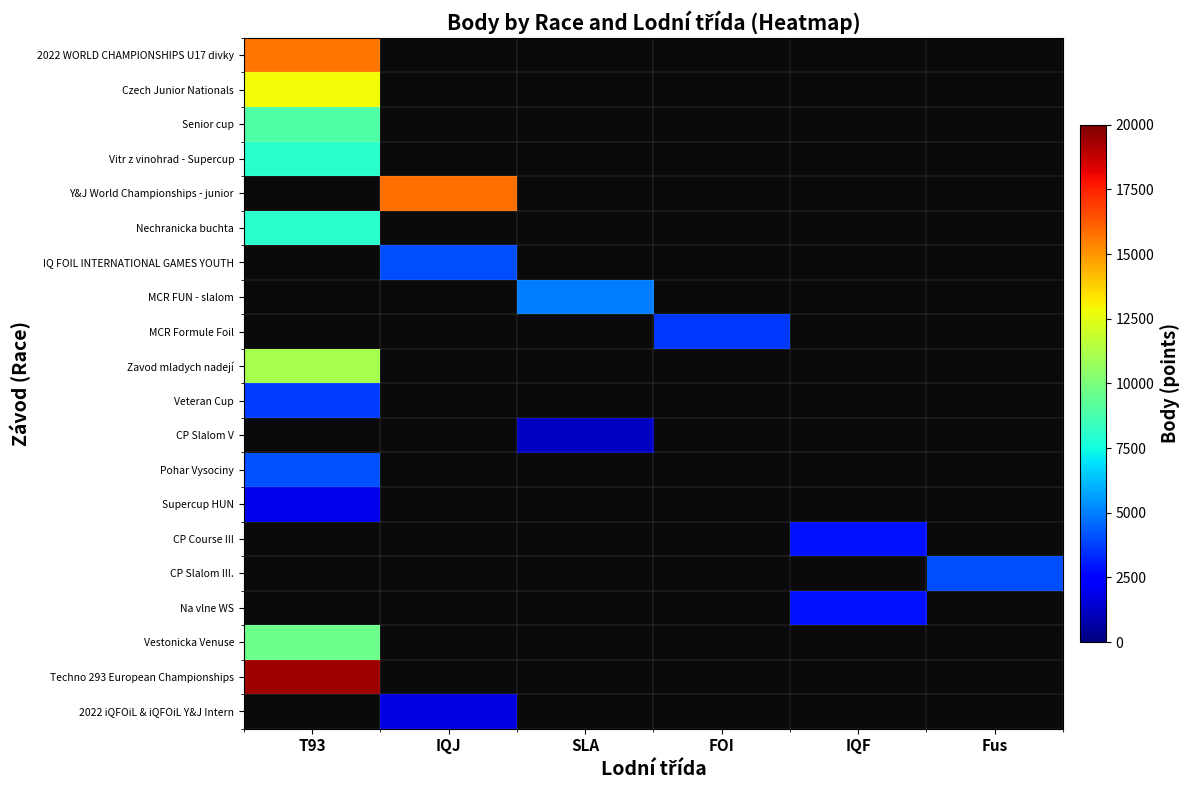

Which has a higher value, SLA or IQJ?

IQJ